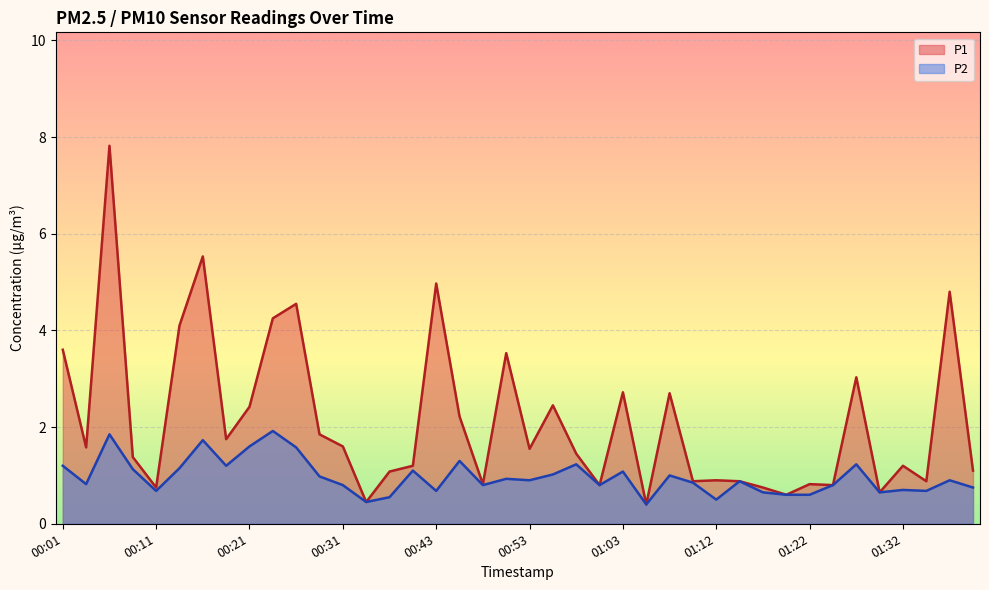

What is the approximate value of P1 at 00:48?

0.8